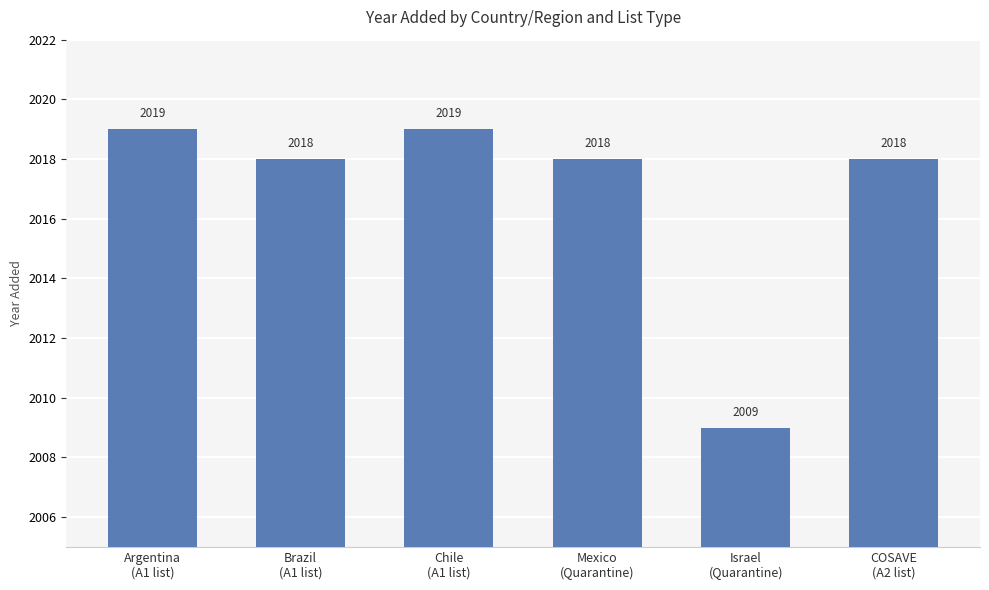

What is the approximate value at Chile
(A1 list), to the nearest 5?

2020